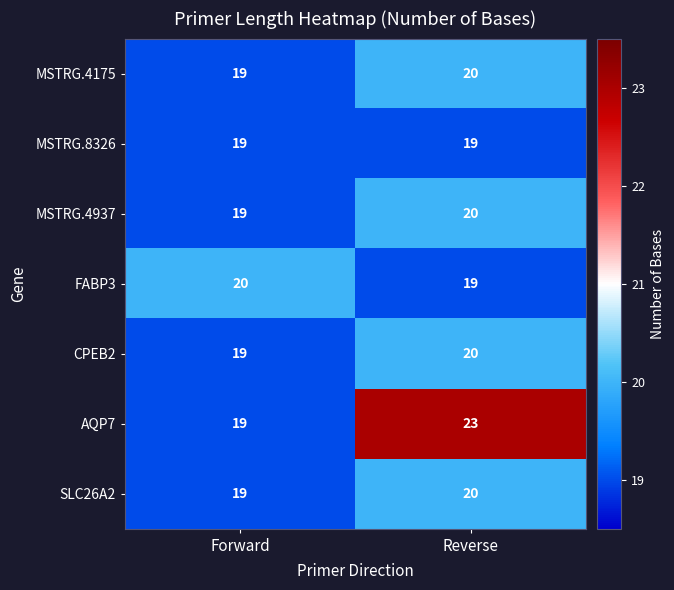

The value of MSTRG.8326 at Reverse is 31. True or false?

False